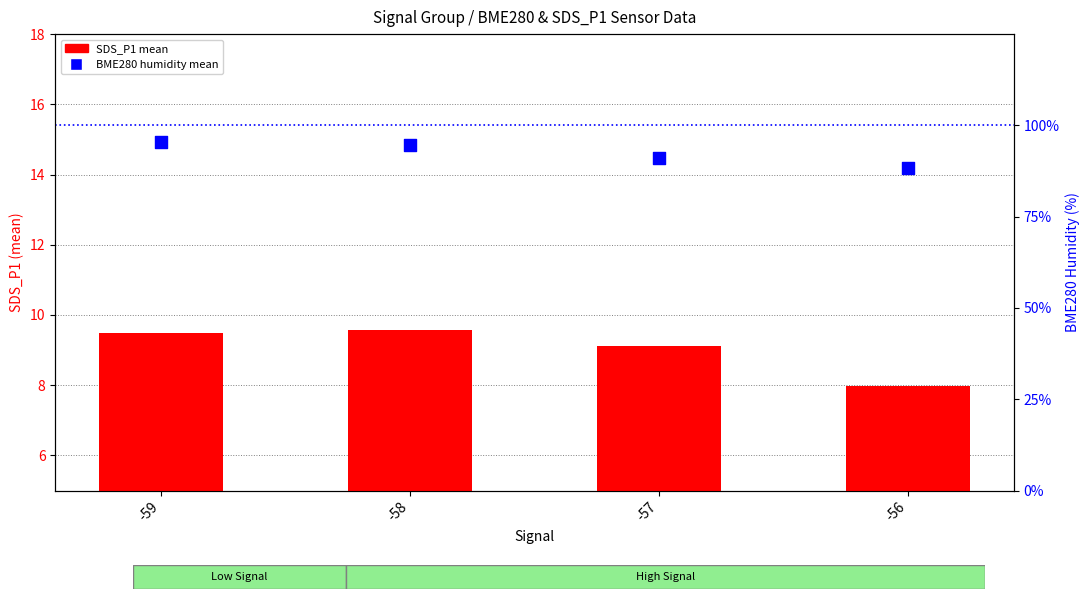

At which category is the sum across all series the highest?

-59